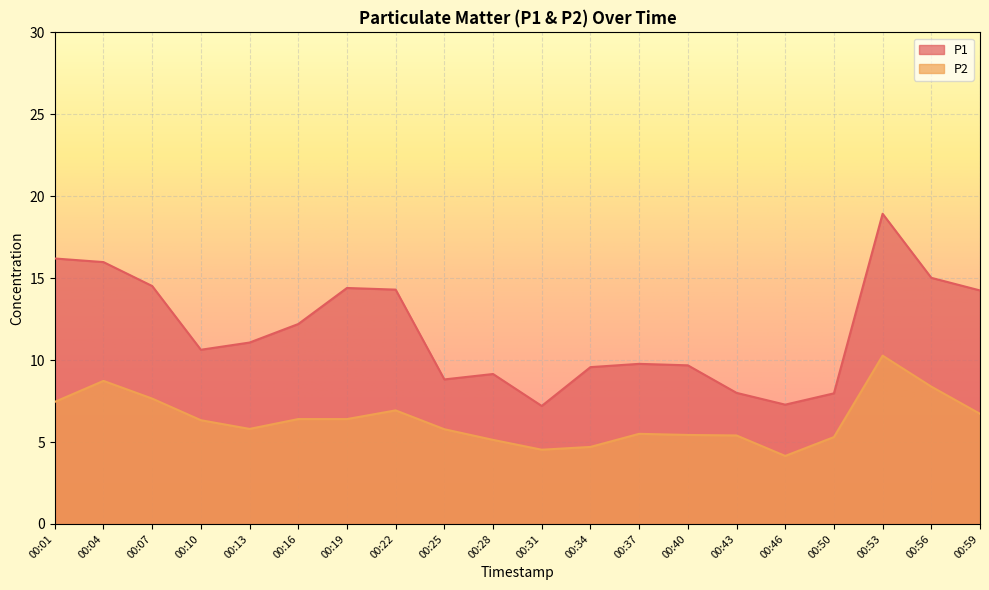

How many distinct data groups are displayed?

2